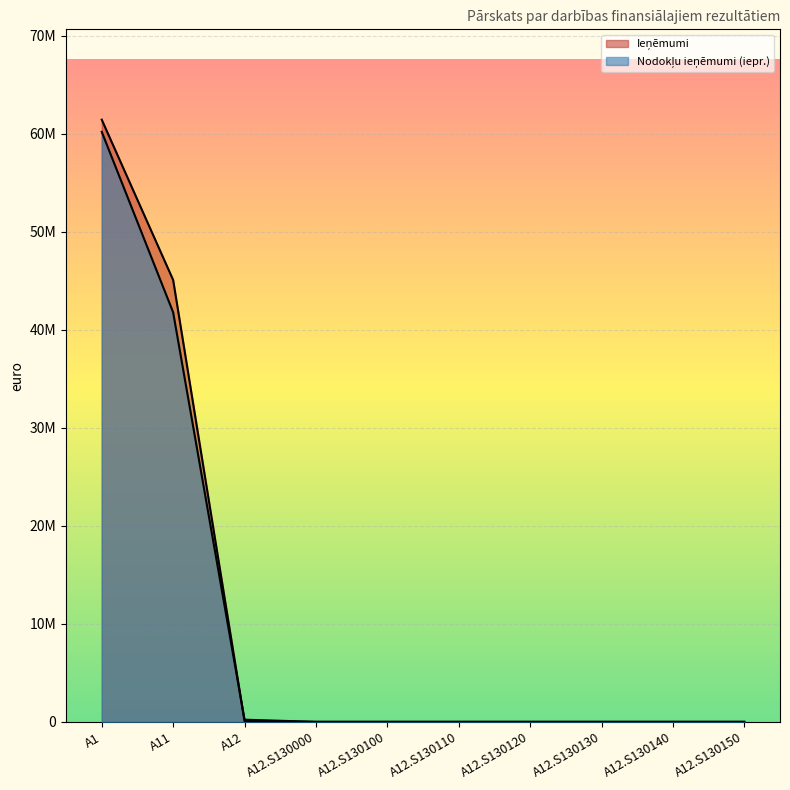

At which label does Ieņēmumi reach its minimum?

A12.S130000